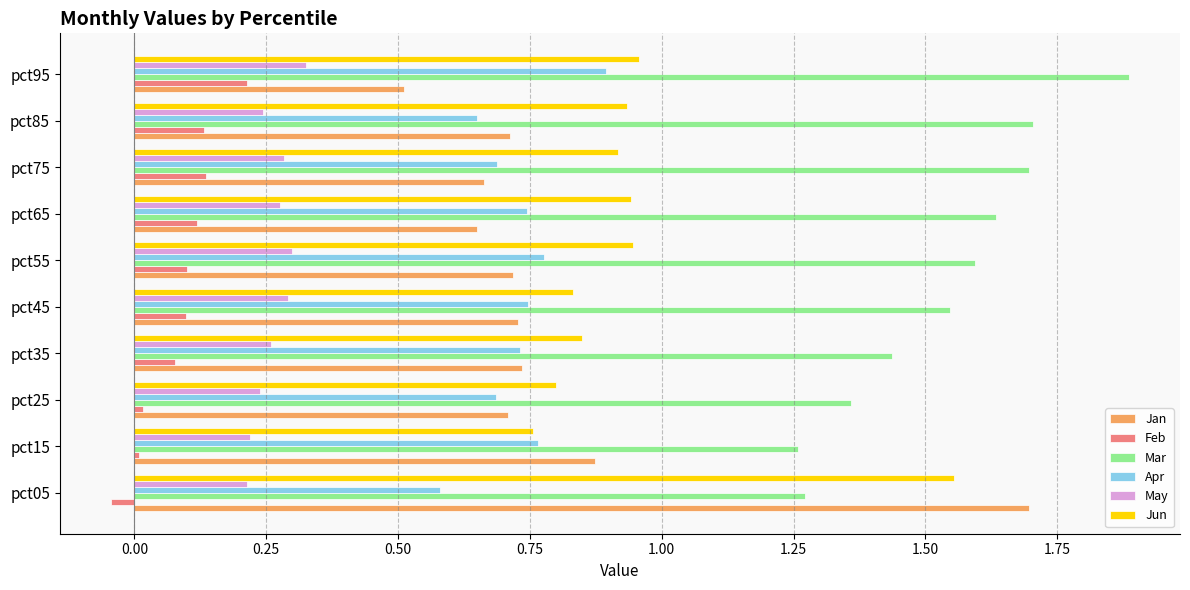

Is it true that Jan equals 0.3 at pct95?

False